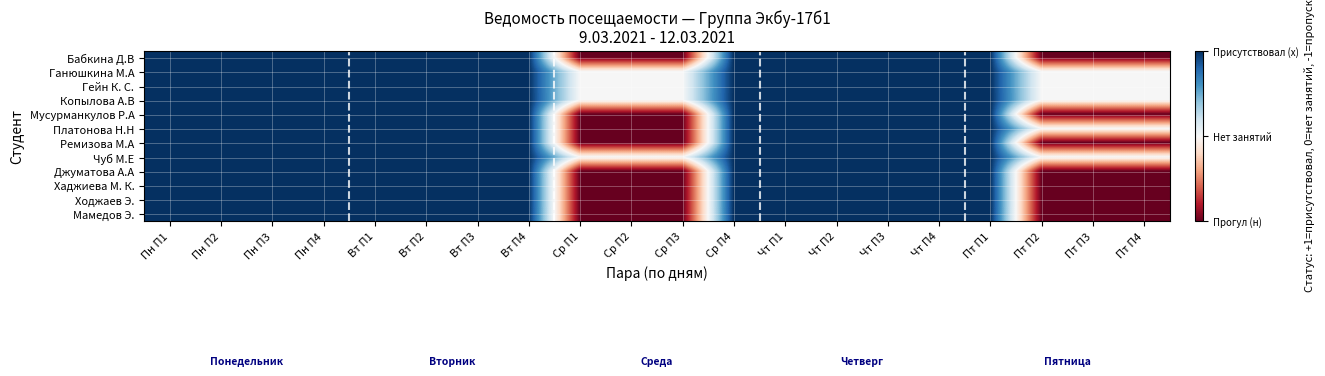

How many categories are shown in the chart?

20